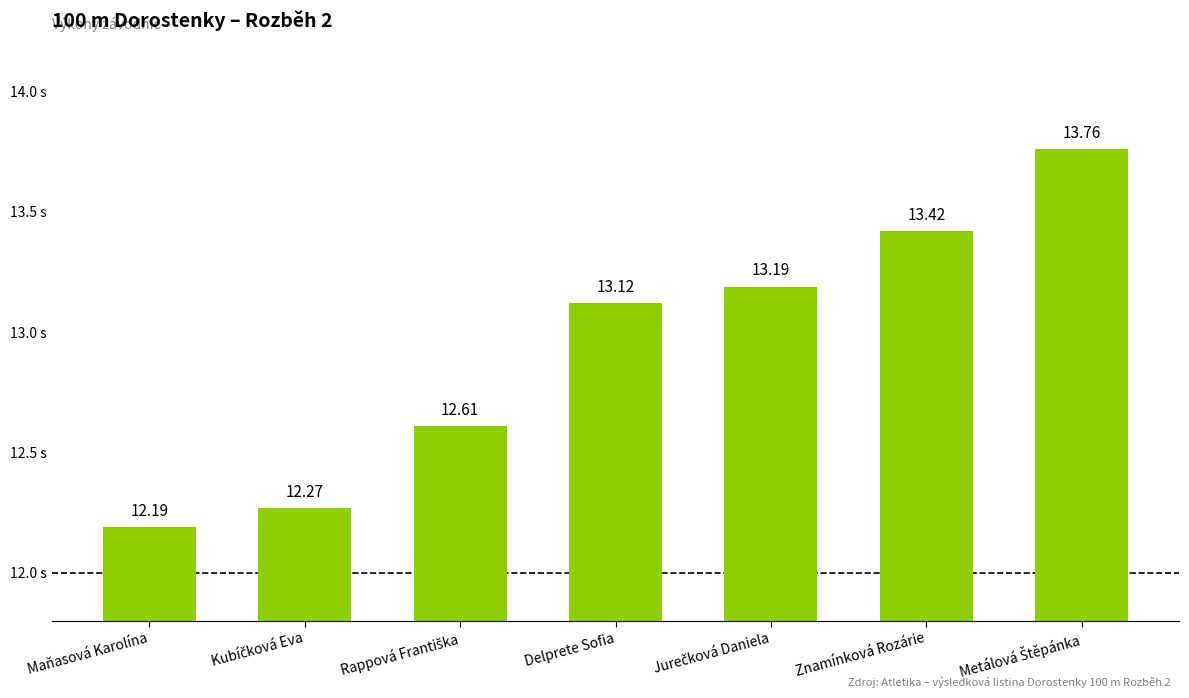

Reading left to right, list all the values displayed in this chart.

12.2	12.3	12.6	13.1	13.2	13.4	13.8